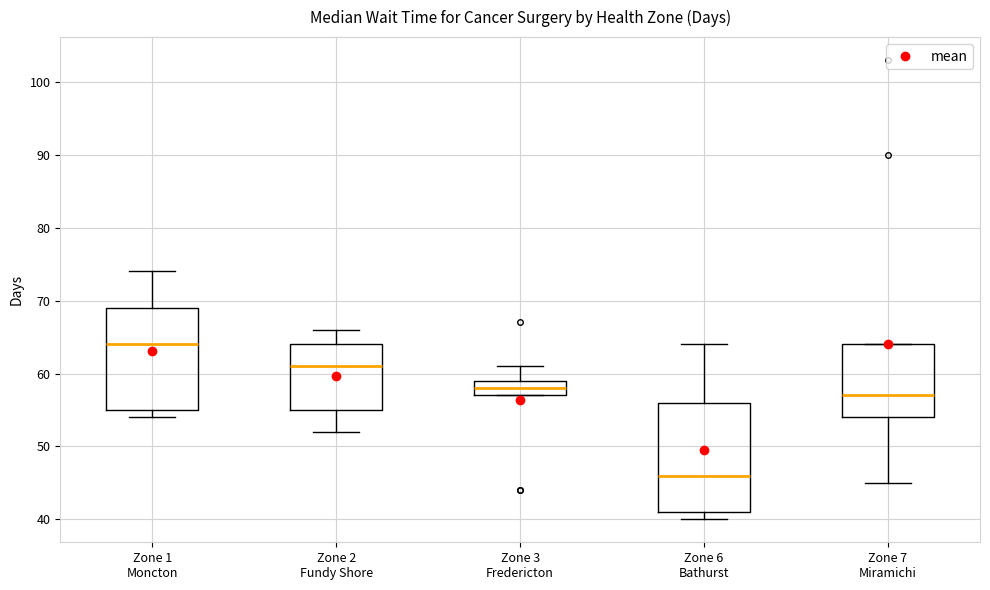

Where does the median line of the box for Zone 7 Miramichi sit on the y-axis? The values are not printed on the chart, so give them approximately, as read against the axis.

57